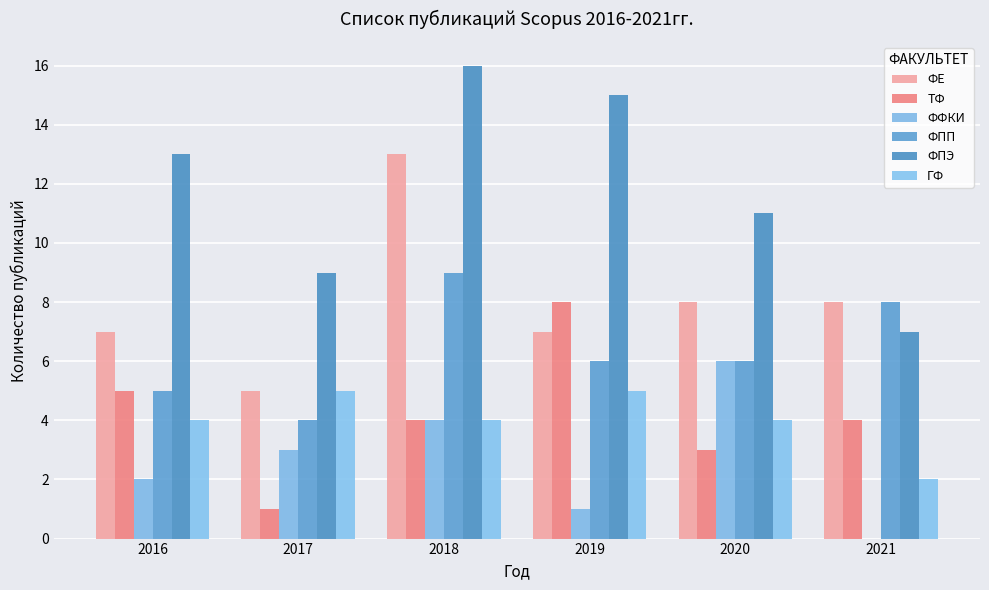

Reading left to right, extract all data points from this chart.

ФЕ: 7	5	13	7	8	8
ТФ: 5	1	4	8	3	4
ФФКИ: 2	3	4	1	6	0
ФПП: 5	4	9	6	6	8
ФПЭ: 13	9	16	15	11	7
ГФ: 4	5	4	5	4	2